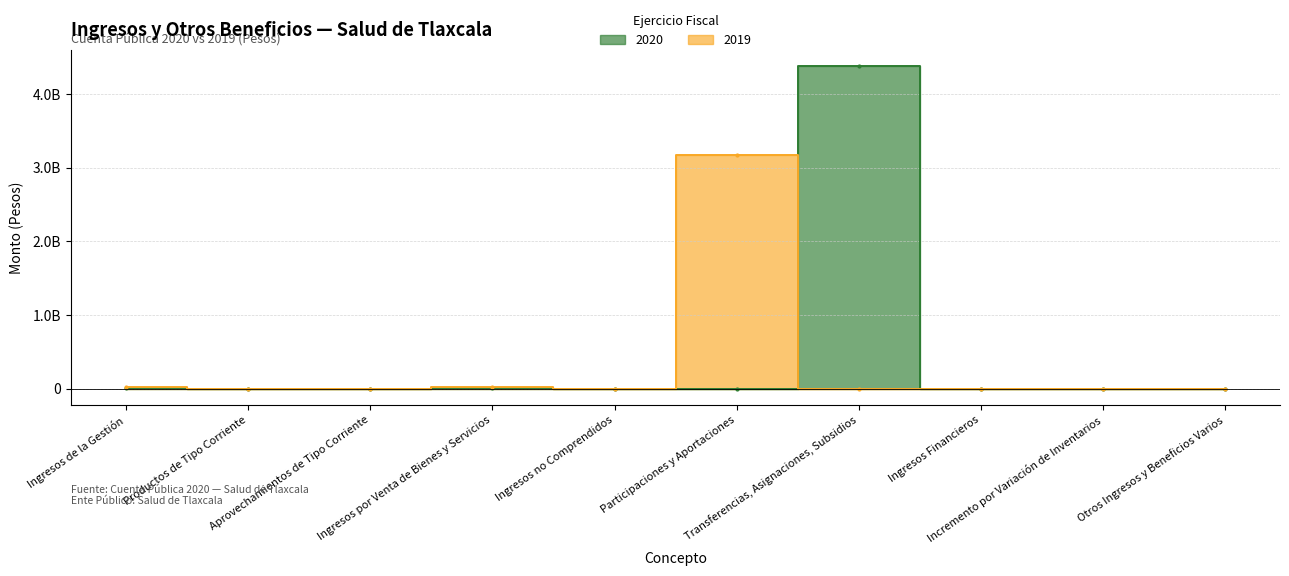

Is this an area chart (filled region under the line)?

No